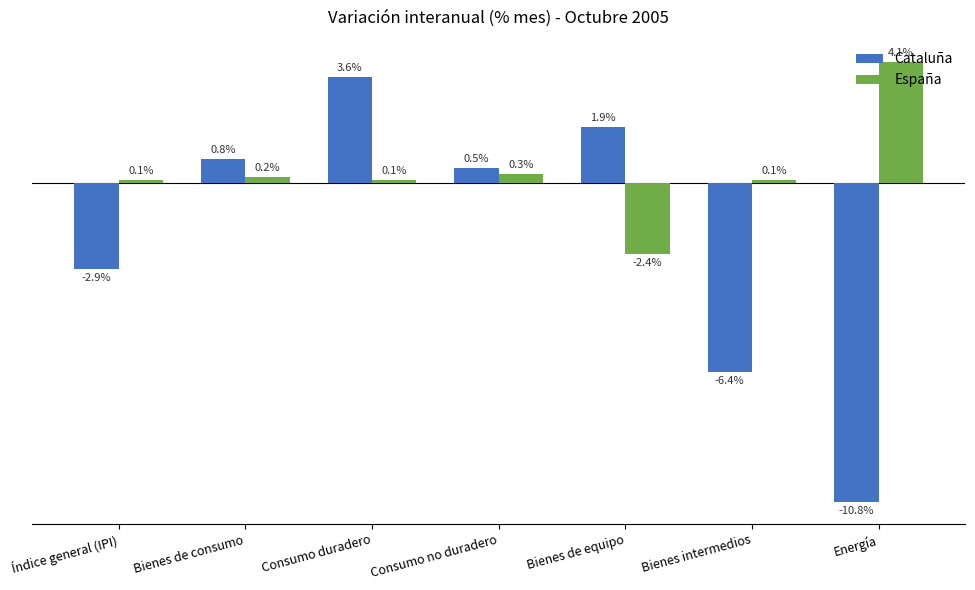

At which category does the chart reach its peak across all series?

Energía